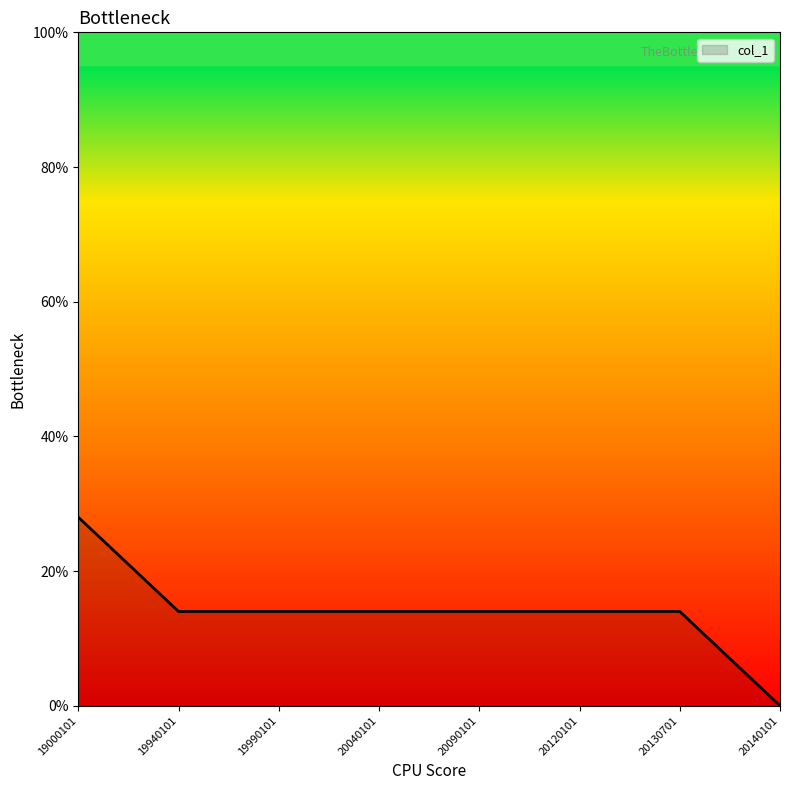

How many lines are shown in the chart?

1